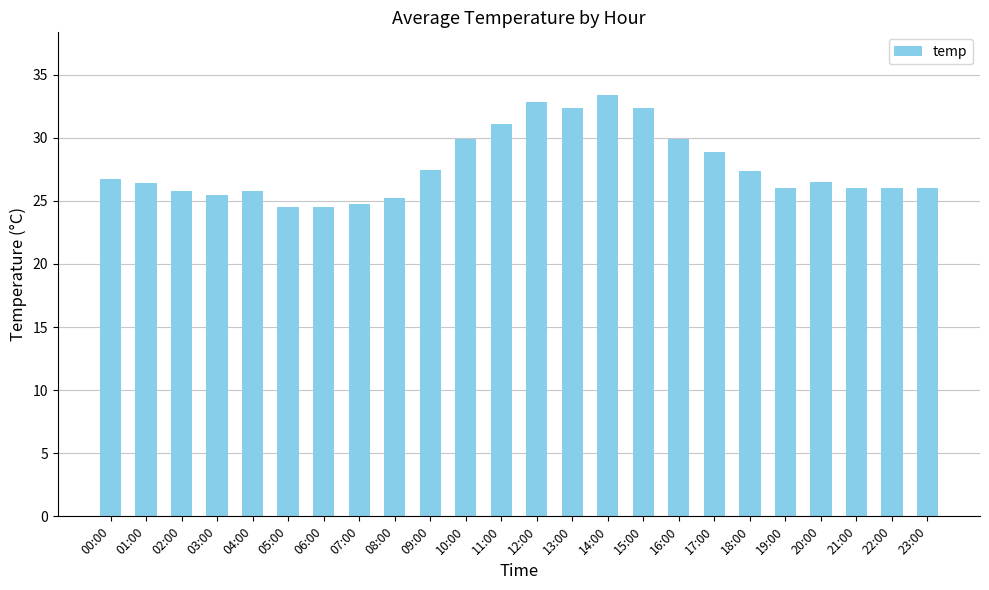

At which label does the data first exceed 26?

00:00